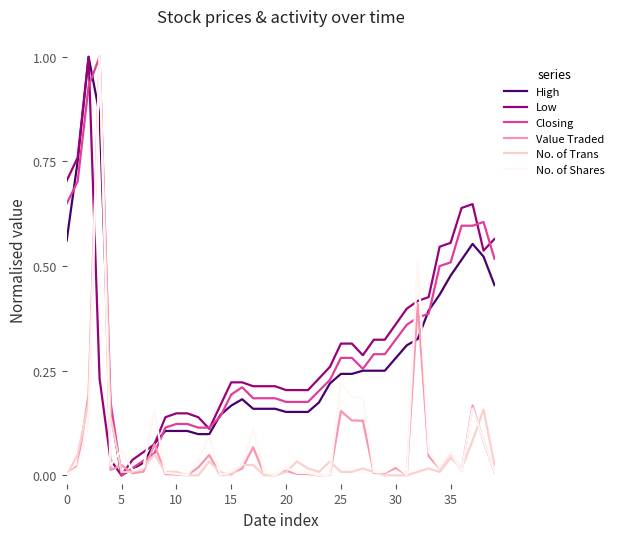

True or false: No. of Shares and Closing cross at least once.

True